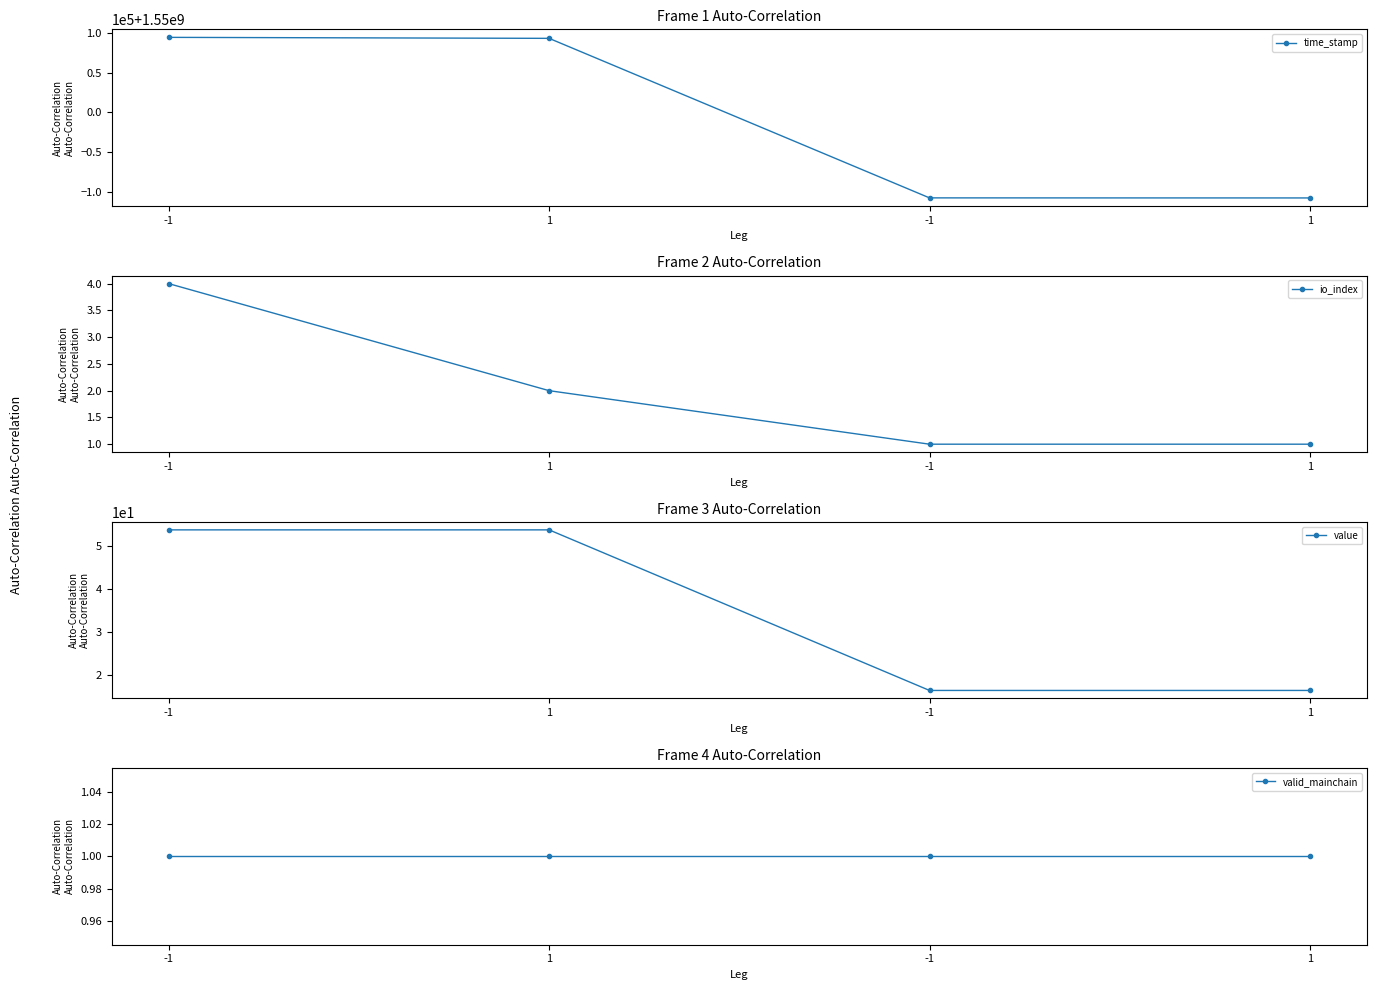

What is the minimum value for time_stamp?

1549892159.0